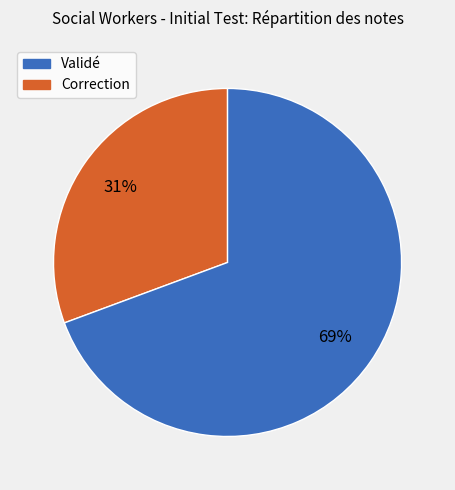

Is there any slice that represents more than half of the pie?

Yes